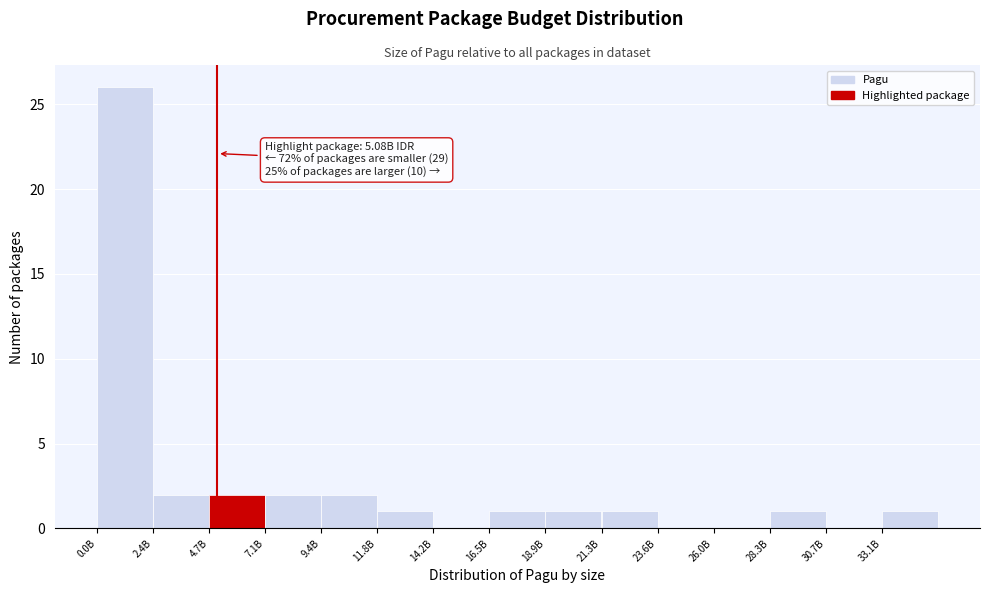

Reading left to right, extract all data points from this chart.

0.0B=26	2.4B=2	4.7B=2	7.1B=2	9.4B=2	11.8B=1	14.2B=0	16.5B=1	18.9B=1	21.3B=1	23.6B=0	26.0B=0	28.3B=1	30.7B=0	33.1B=1